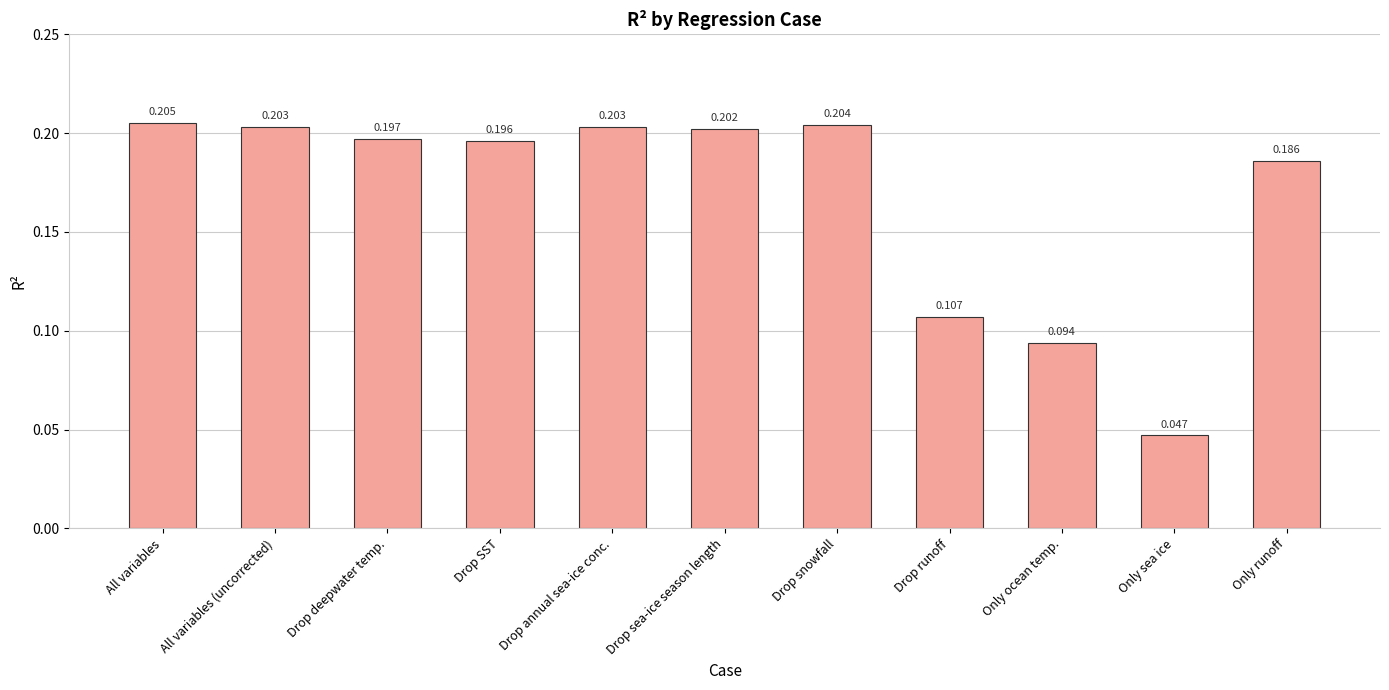

The value at Drop runoff is 0.2. True or false?

False